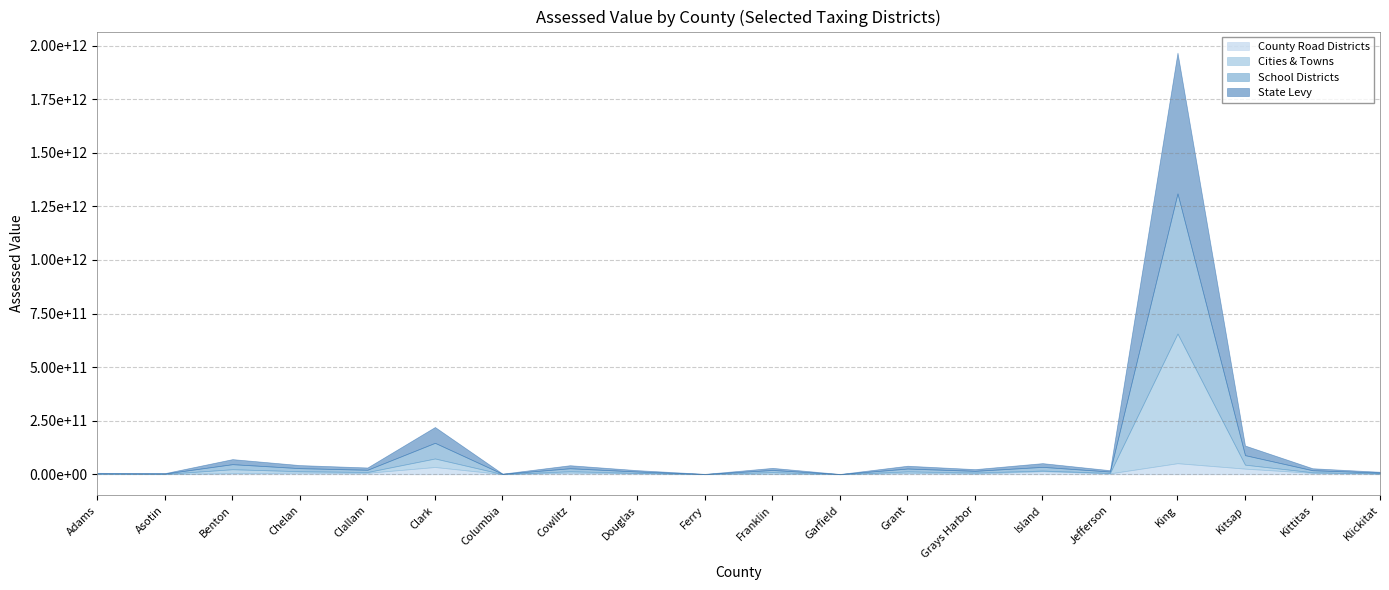

Is the value of Cities & Towns at Jefferson greater than the value of School Districts at Benton?

No